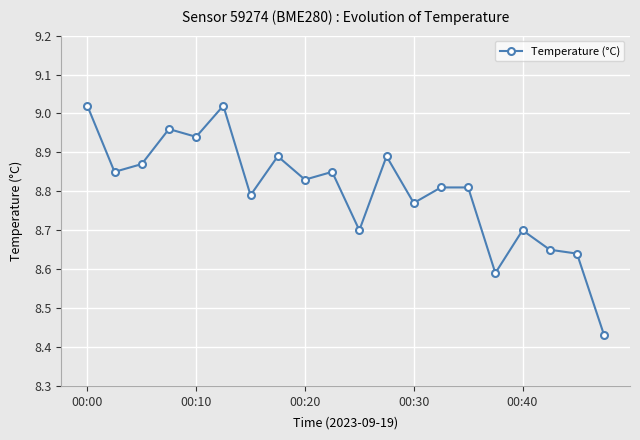

What is the sum of all values?

176.0